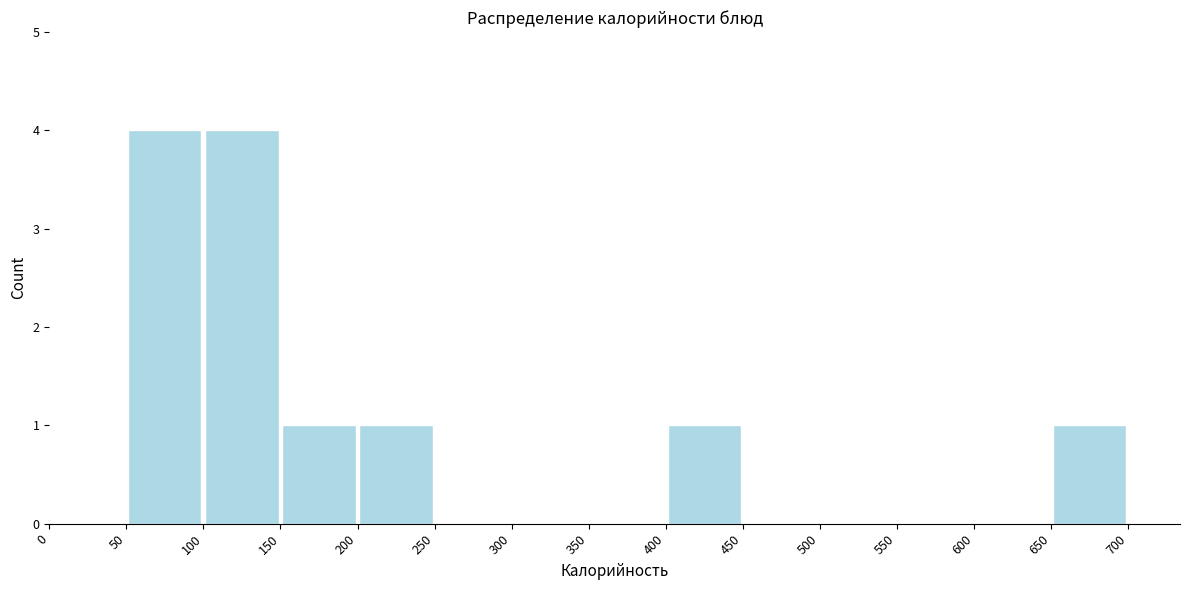

Reading left to right, list every bar in this chart as the range it spans on the x-axis followed by its height. The values are not printed on the chart, so give them approximately, as read against the axis.

0 to 50: 0
50 to 100: 4
100 to 150: 4
150 to 200: 1
200 to 250: 1
250 to 300: 0
300 to 350: 0
350 to 400: 0
400 to 450: 1
450 to 500: 0
500 to 550: 0
550 to 600: 0
600 to 650: 0
650 to 700: 1